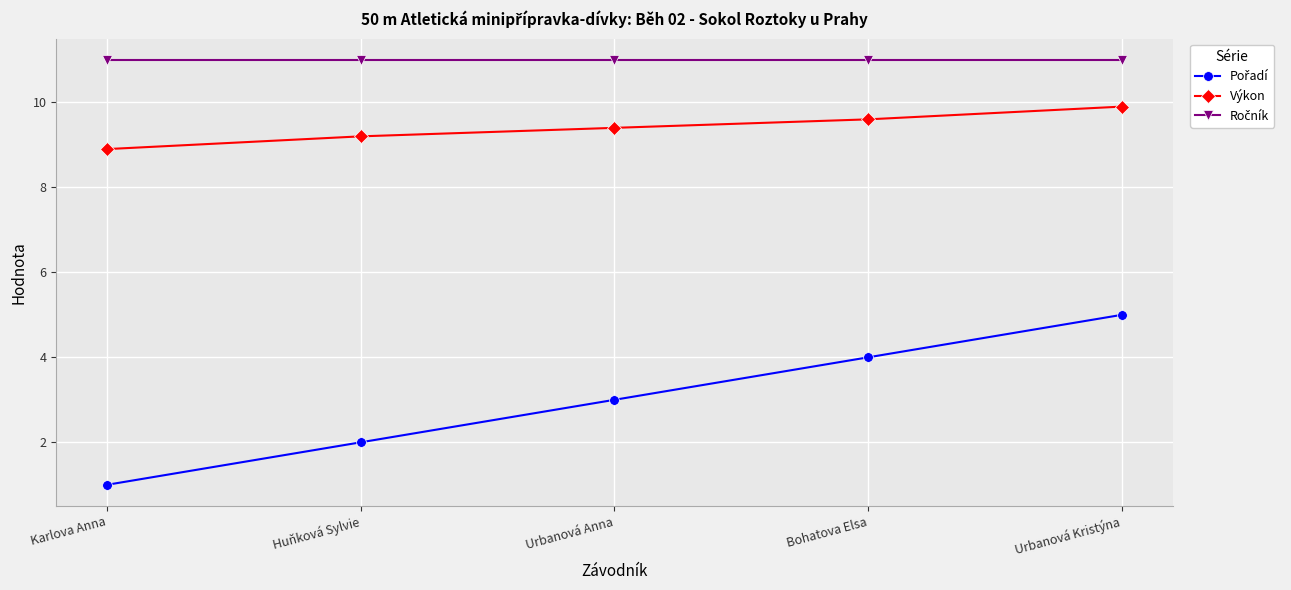

What is the label of the 2nd point from the right?

Bohatova Elsa